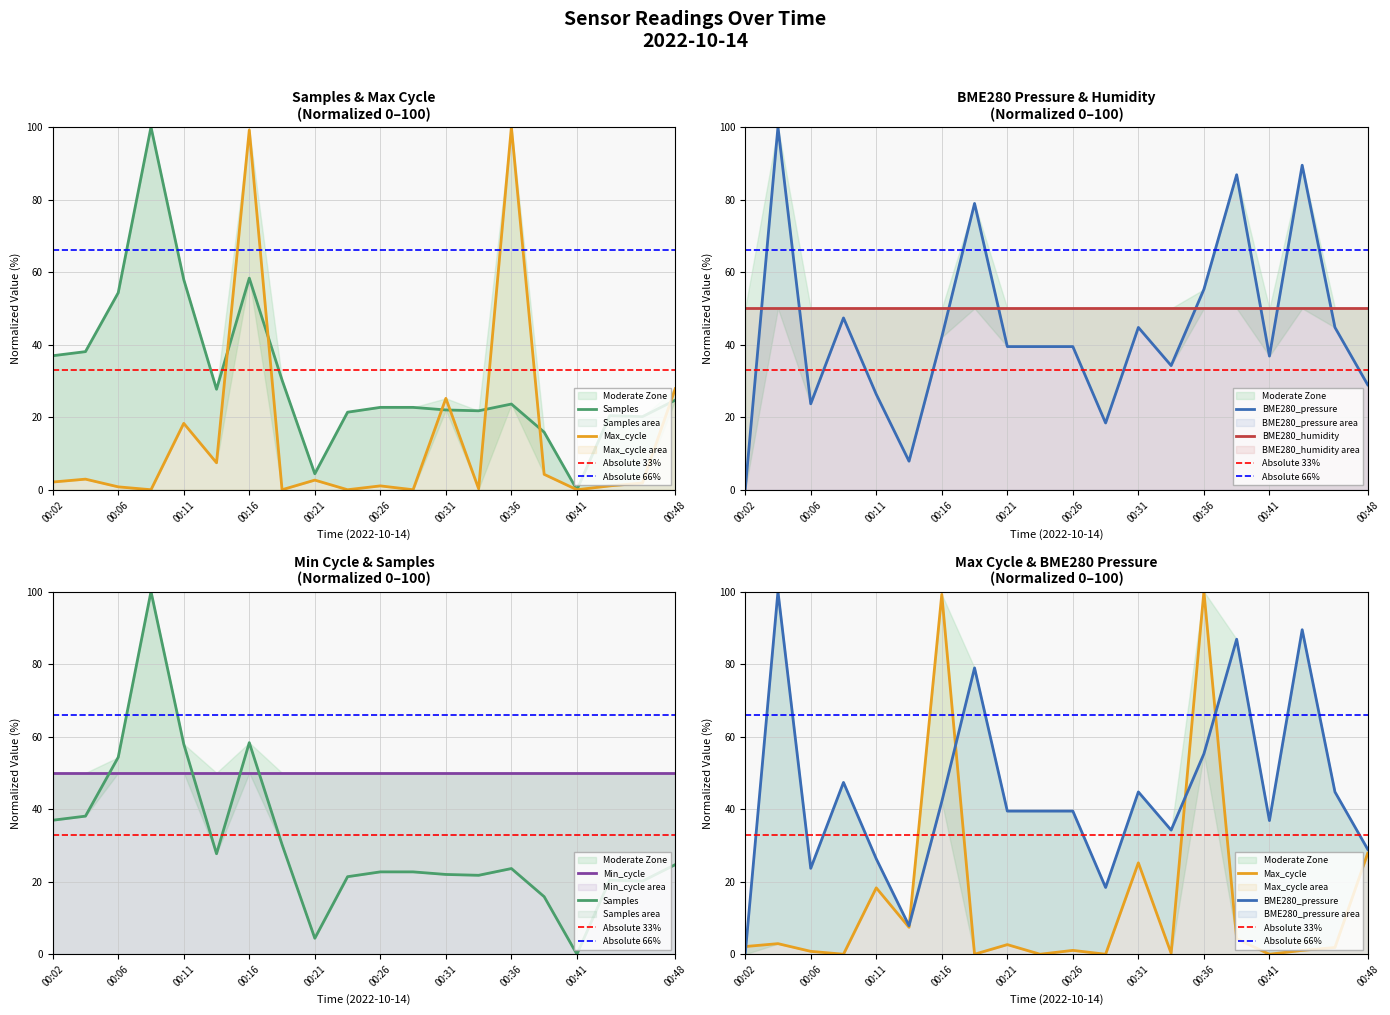

What is the value of the BME280_pressure point at the 5th from the left?

26.3